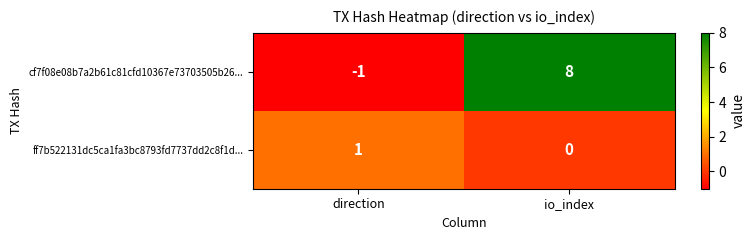

Rank the series at direction from highest to lowest value.

ff7b522131dc5ca1fa3bc8793fd7737dd2c8f1d..., cf7f08e08b7a2b61c81cfd10367e73703505b26...